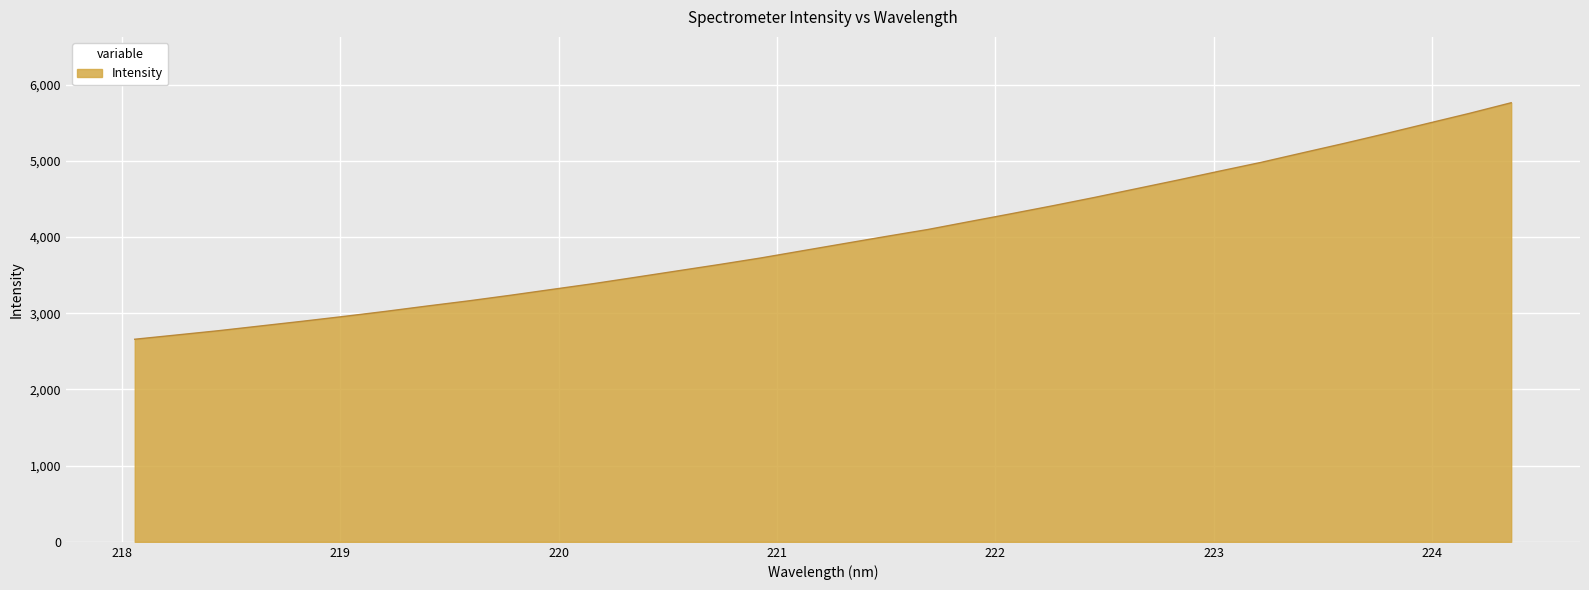

How many lines are shown in the chart?

1